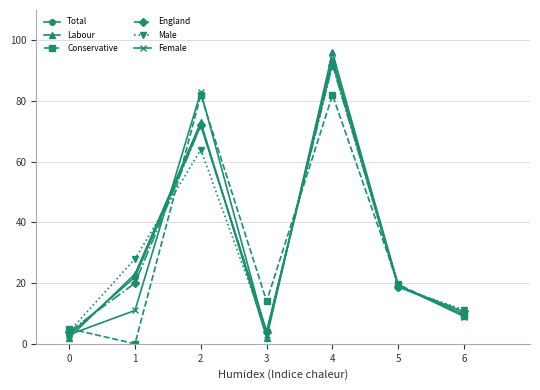

What is the sum of the Labour values at 3 and 6?

11.7